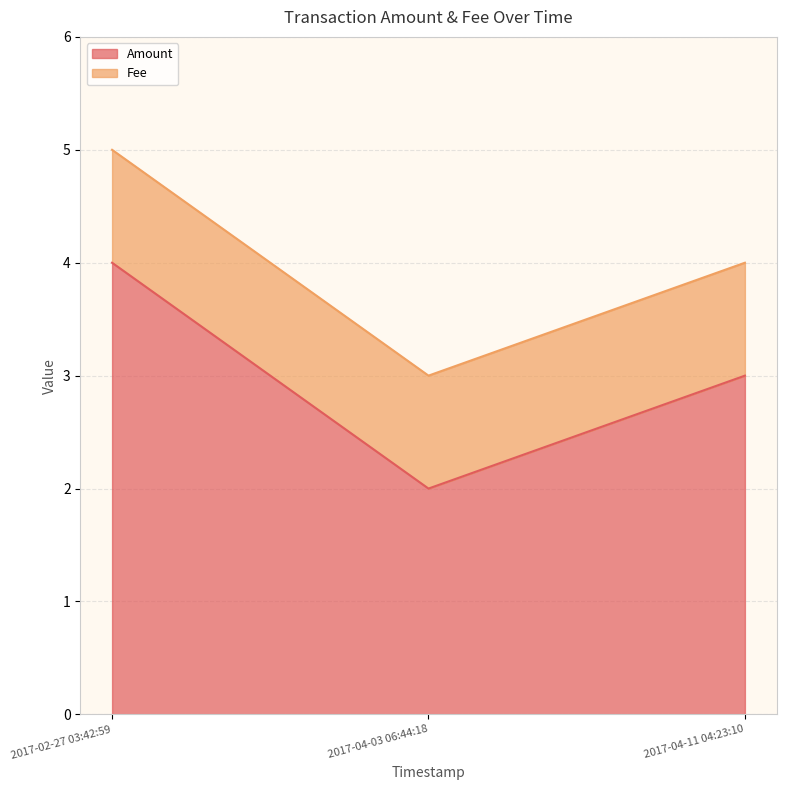

Count the values in the range 2 to 4.

3